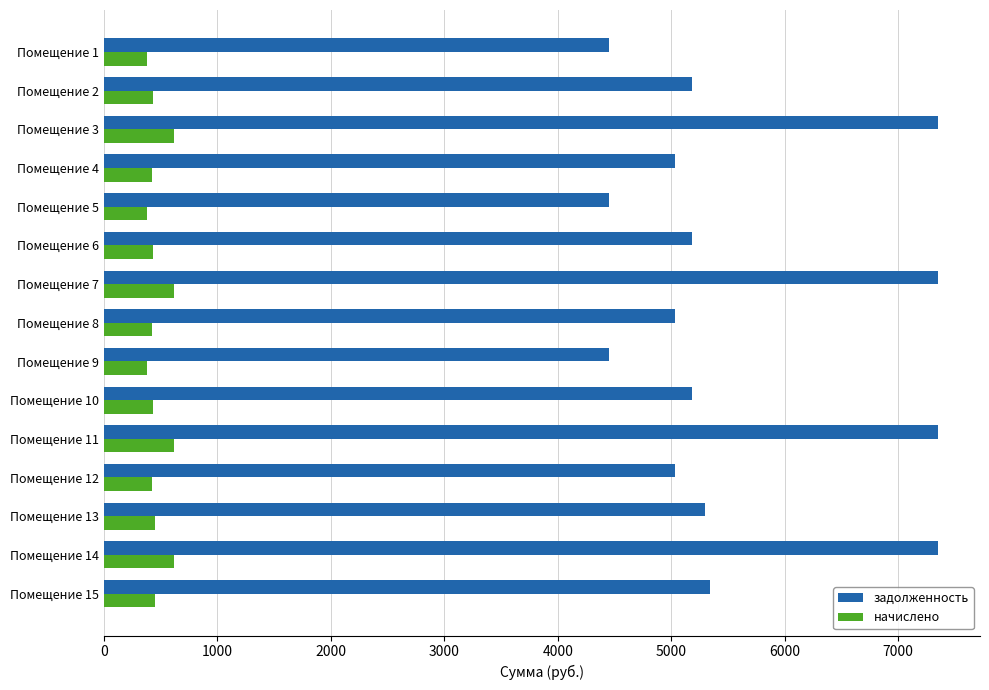

List the series in order of their overall mean, lowest first.

начислено, задолженность